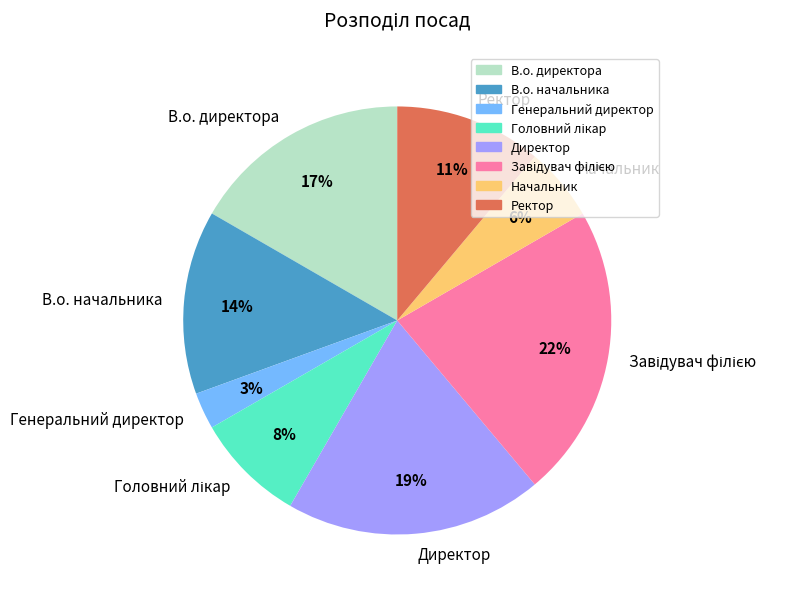

True or false: Ректор accounts for 11% of the total.

True